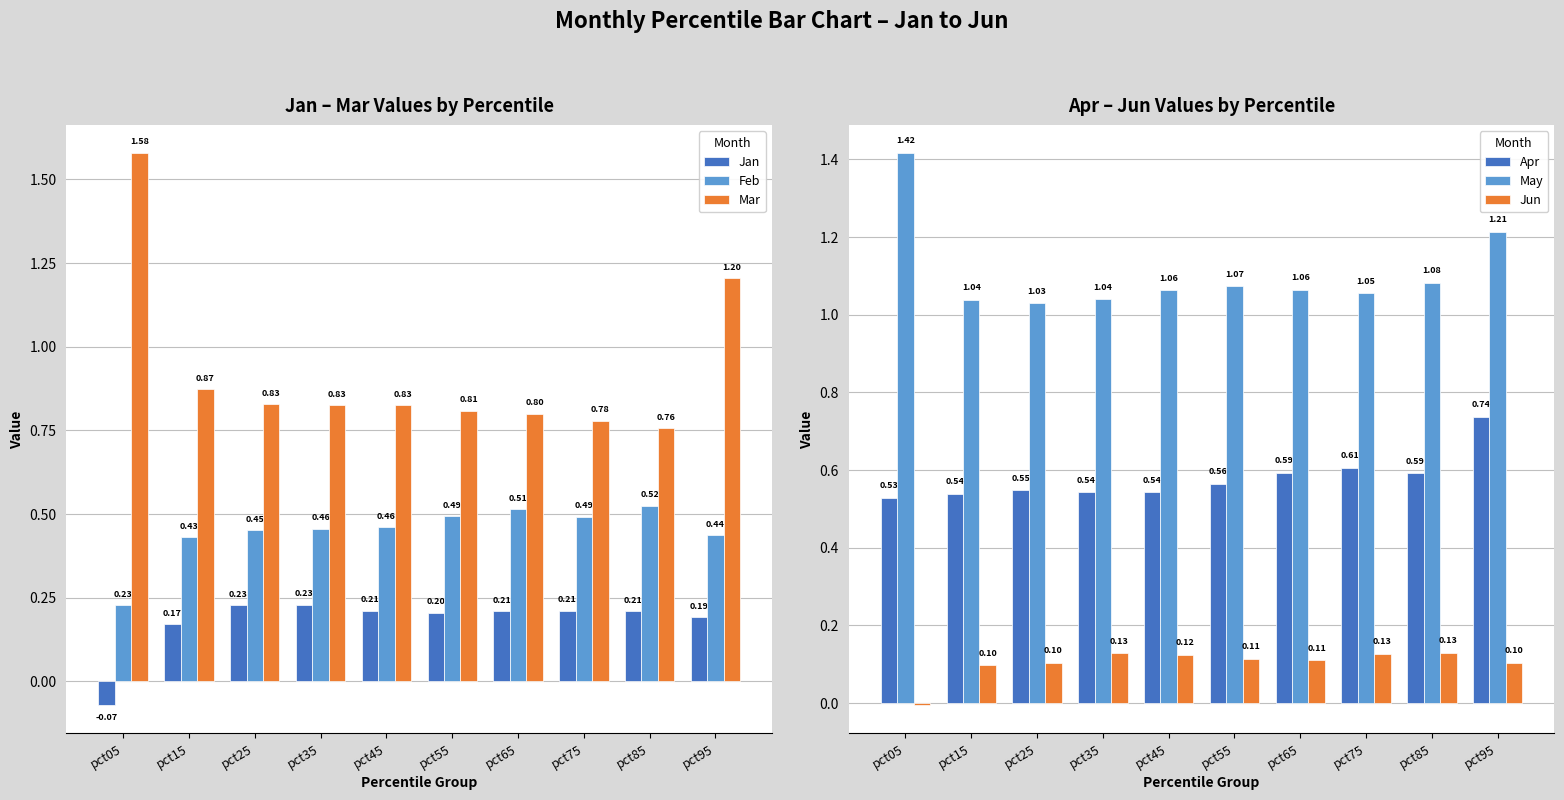

What is the approximate value of May at pct15?

1.0